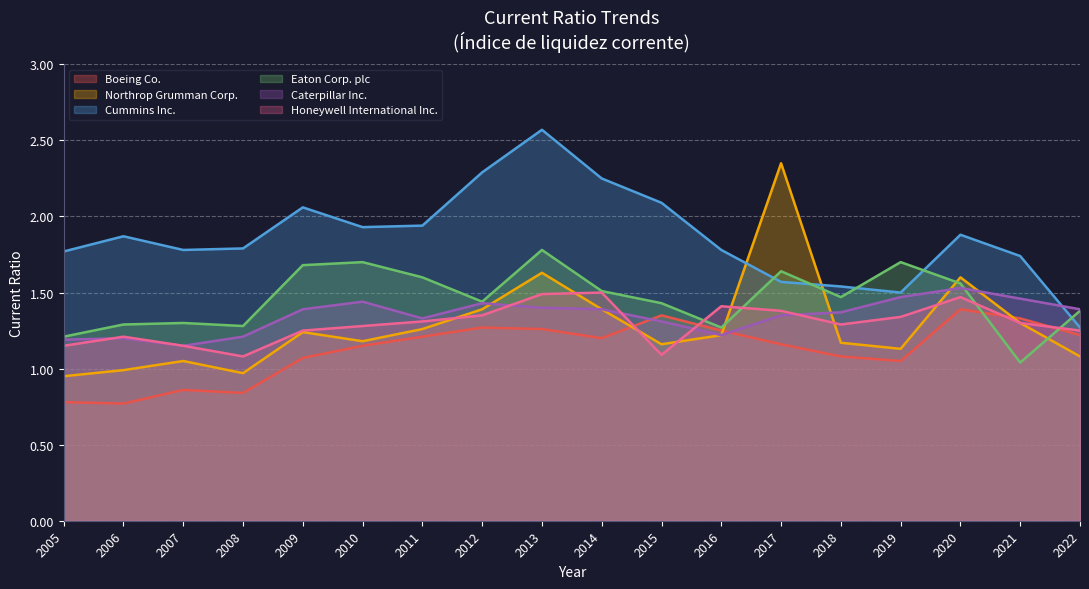

How many times do Honeywell International Inc. and Northrop Grumman Corp. cross each other?

7